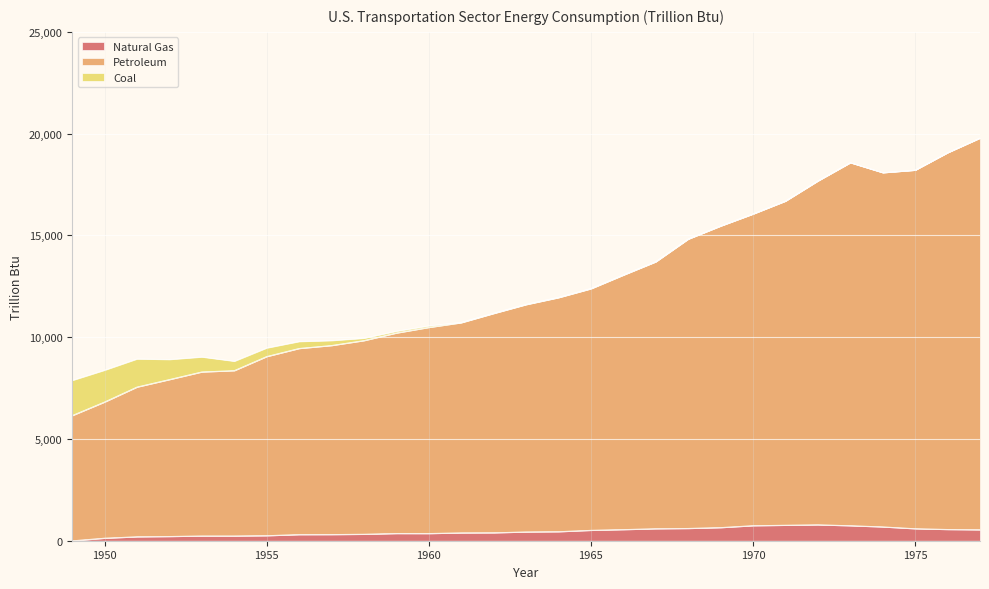

What is the total value across all series at 1950?

8383.4